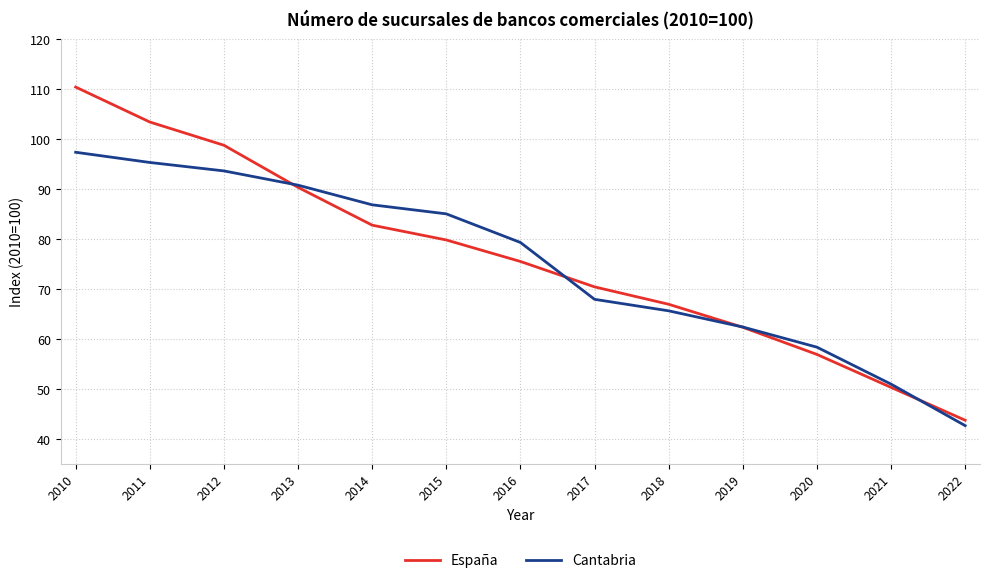

Is the value of España at 2011 greater than the value of Cantabria at 2011?

Yes